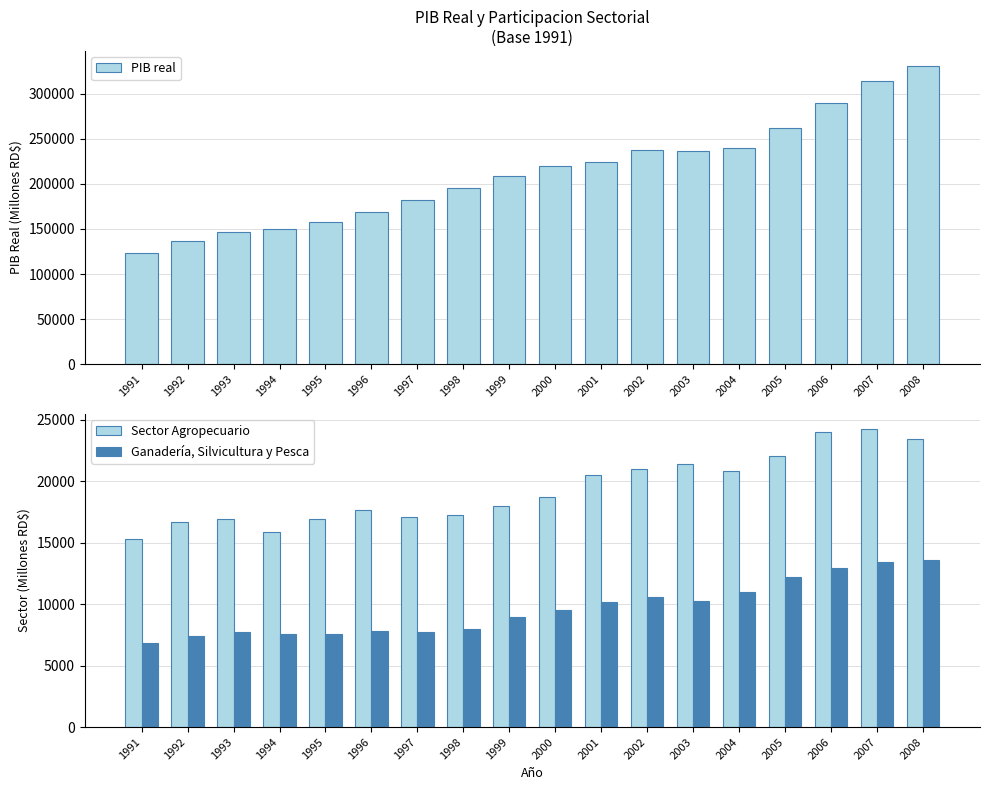

What are all the series names shown in the legend?

PIB real, Sector Agropecuario, Ganadería, Silvicultura y Pesca